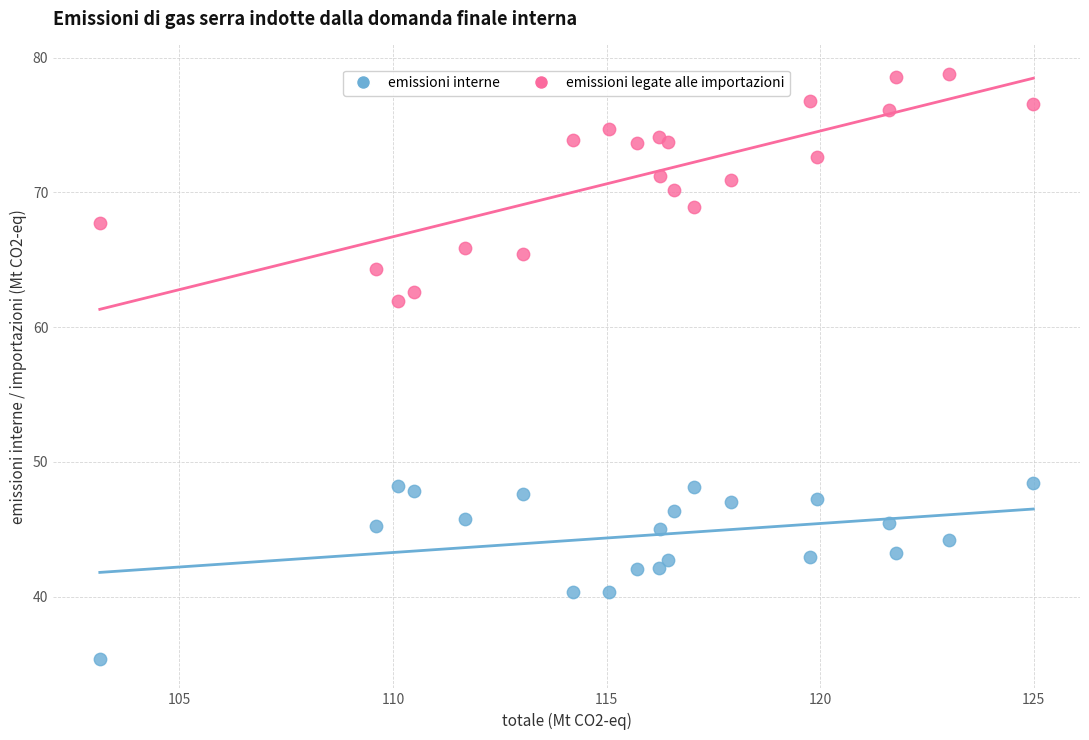

Across all series, what Y value is closest to 57?

61.9